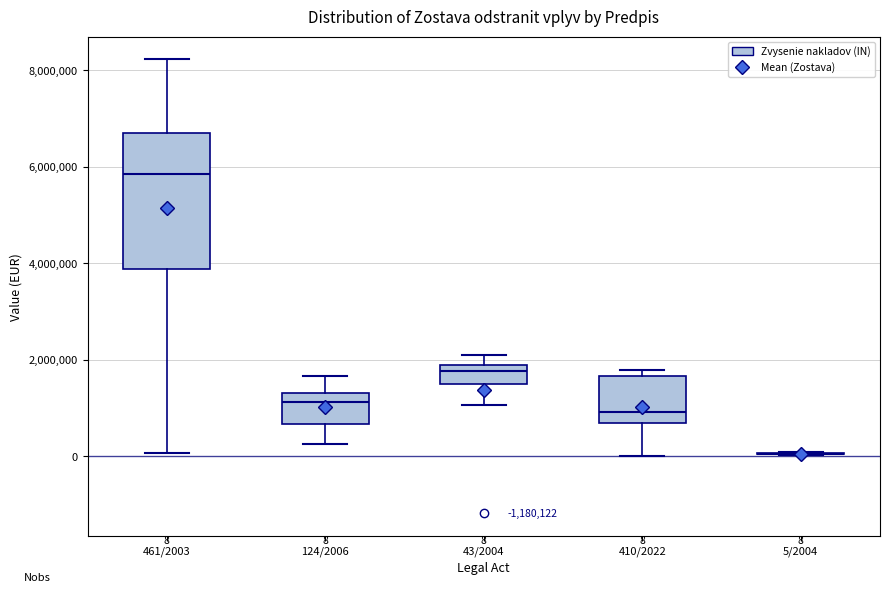

Which box is the tallest, from its lower edge to its upper edge?

461/2003